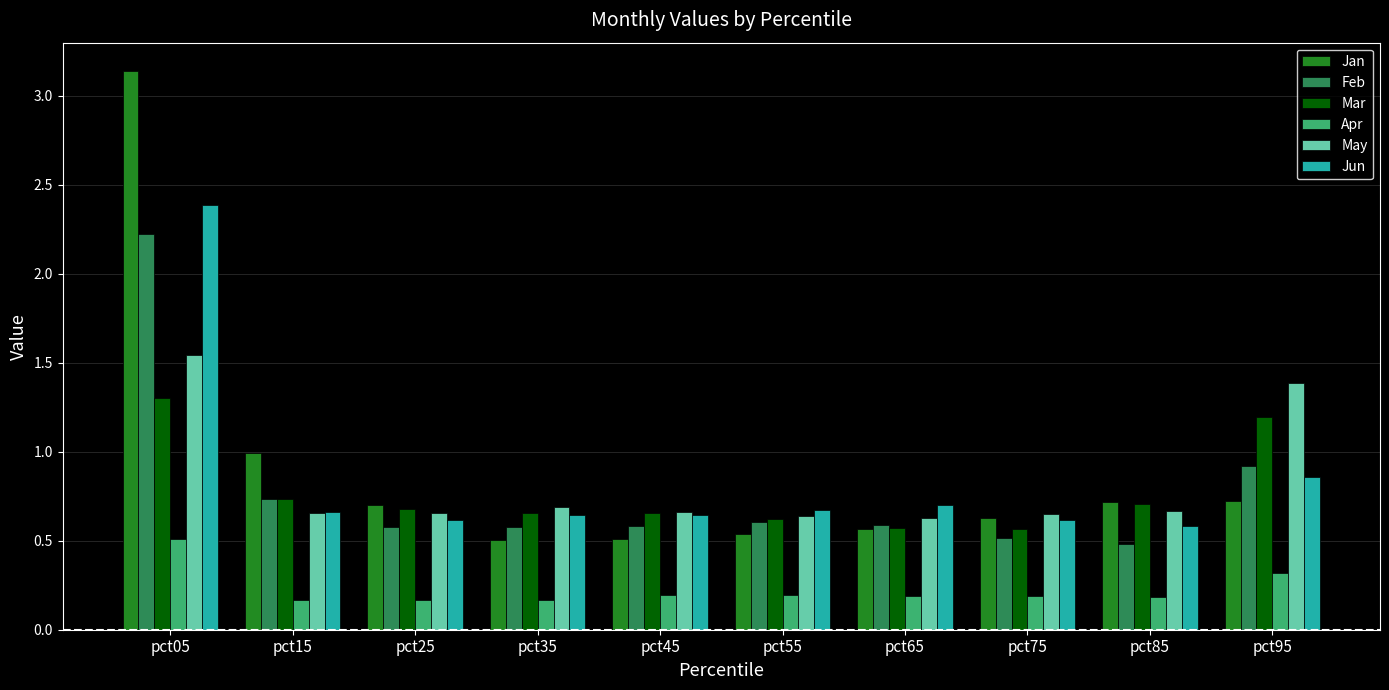

Between pct15 and pct35, which series saw the biggest shift?

Jan